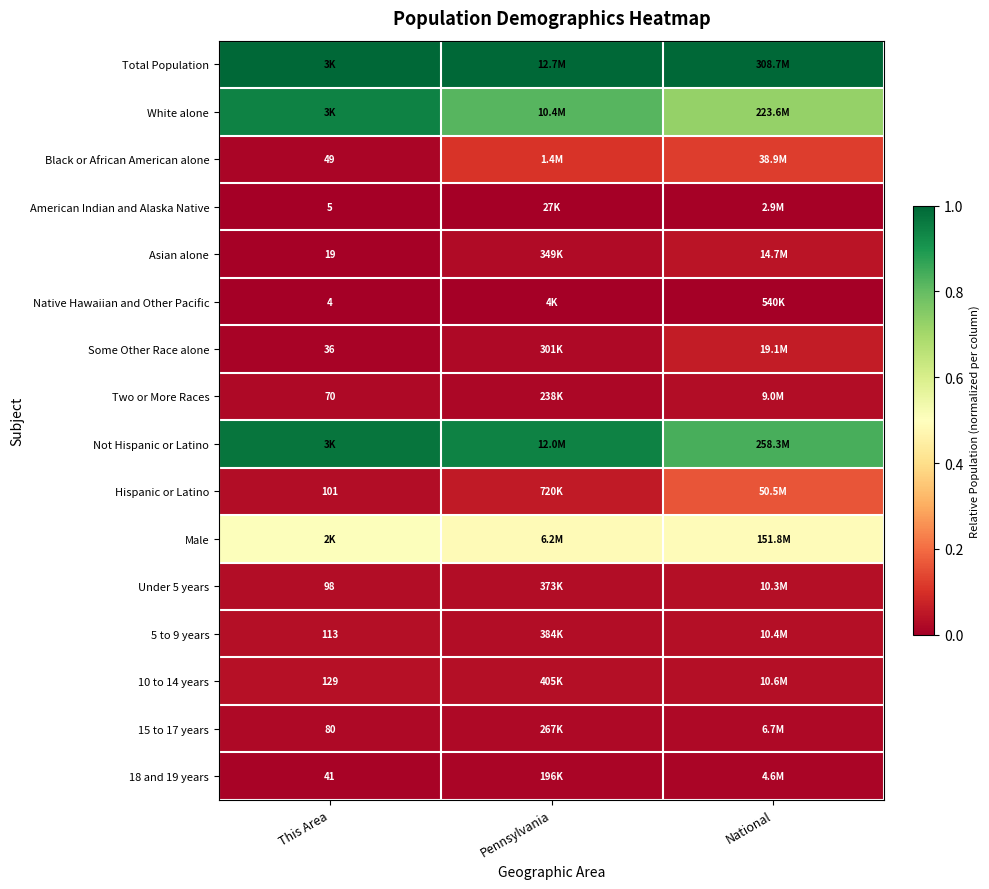

What is the difference between the highest and lowest values at Pennsylvania?

1.0